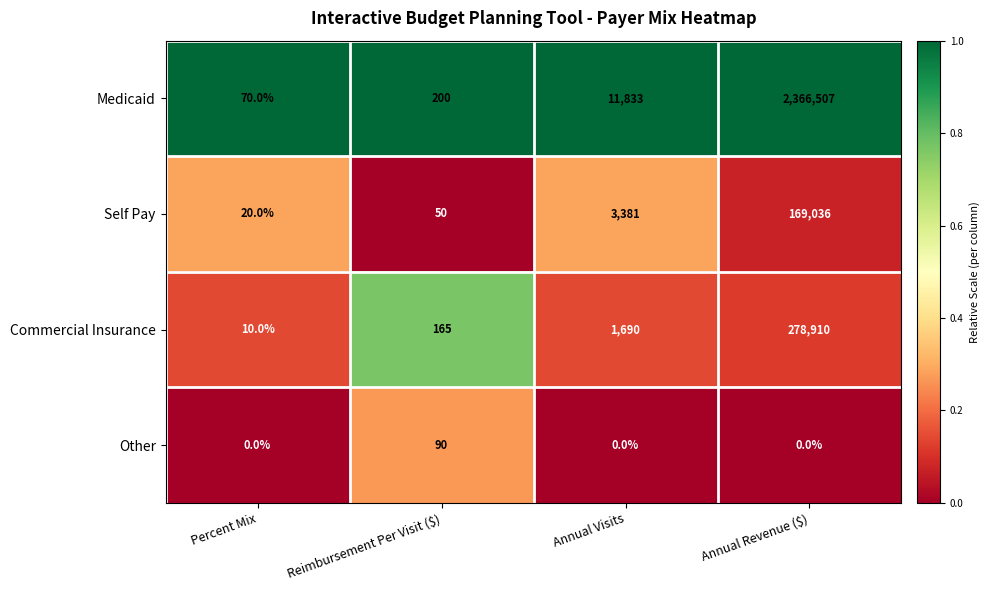

Reading right to left, transcribe all the data shown in this chart.

Medicaid: 2366507	11833	200	70
Self Pay: 169036	3381	50	20
Commercial Insurance: 278910	1690	165	10
Other: 0	0	90	0